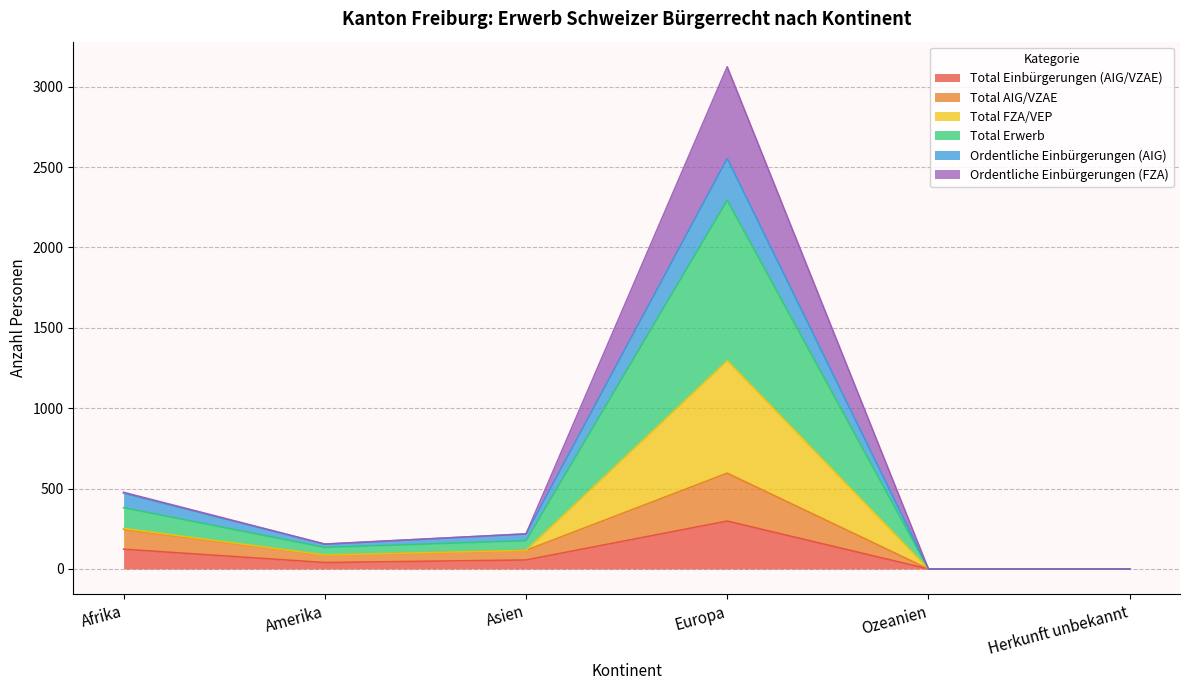

The value of Total AIG/VZAE at Ozeanien is 0. True or false?

True